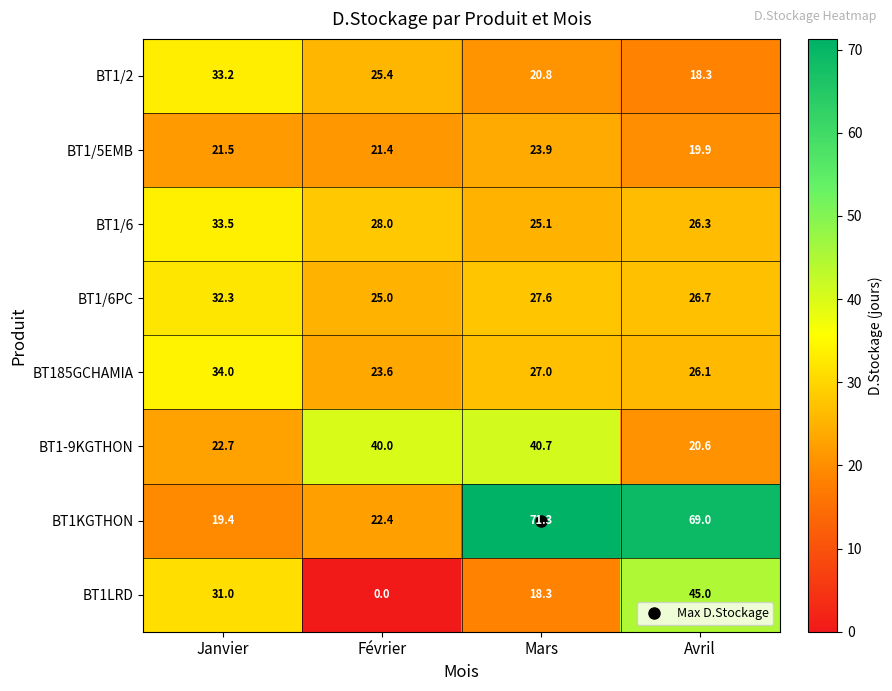

What is the sum of the BT1/5EMB values at Janvier and Avril?

41.4